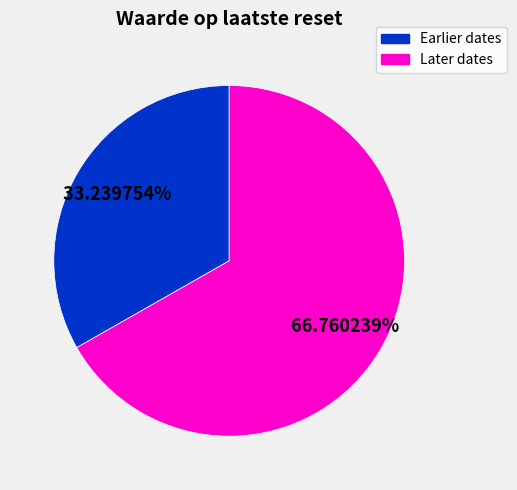

Is there a majority slice in this chart?

Yes